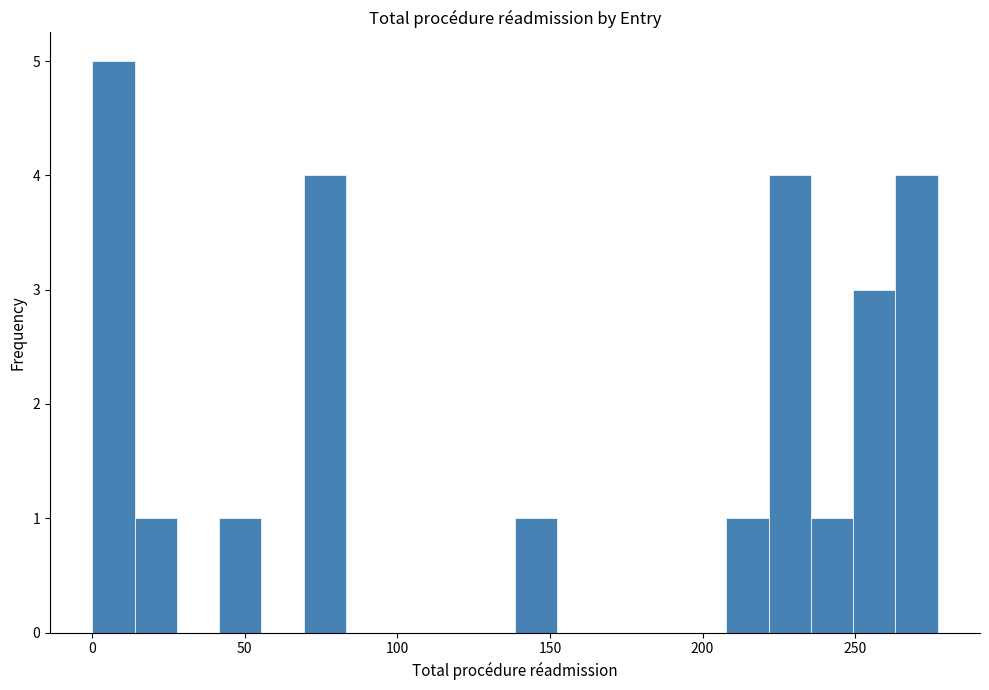

Around what value on the x-axis is the tallest bar? Give the approximate position of its centre, as read against the axis.

5